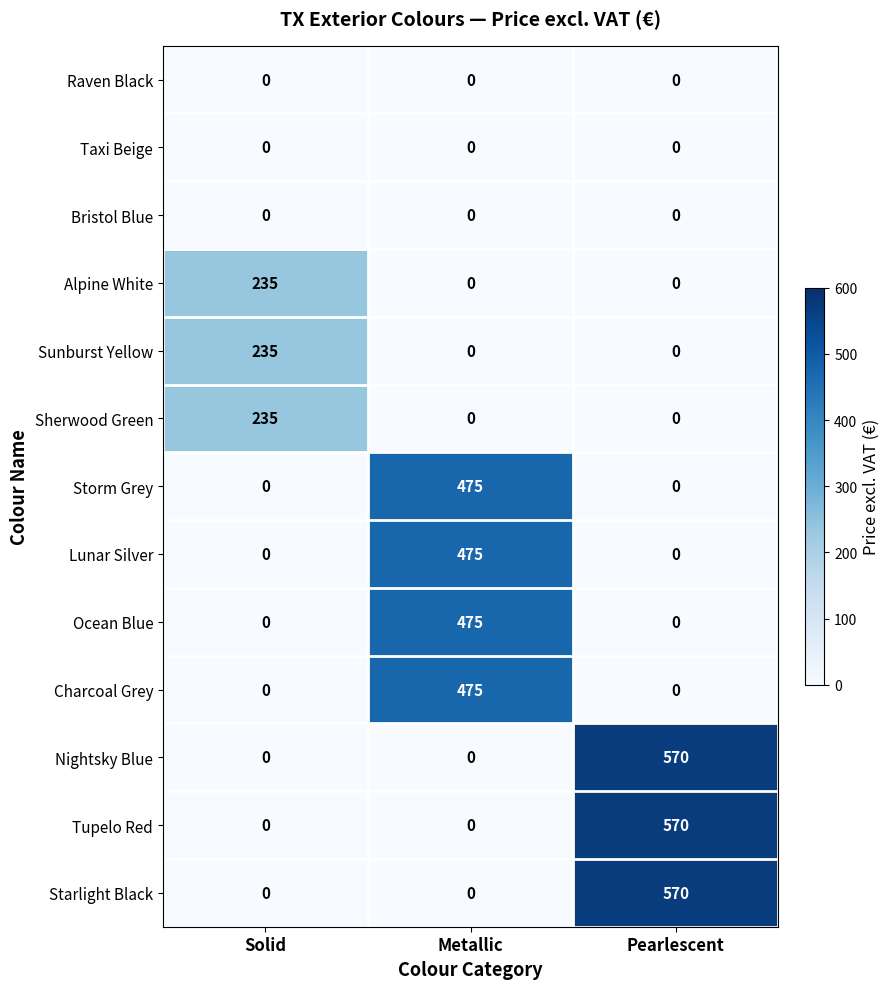

What is the total value across all series at Solid?

705